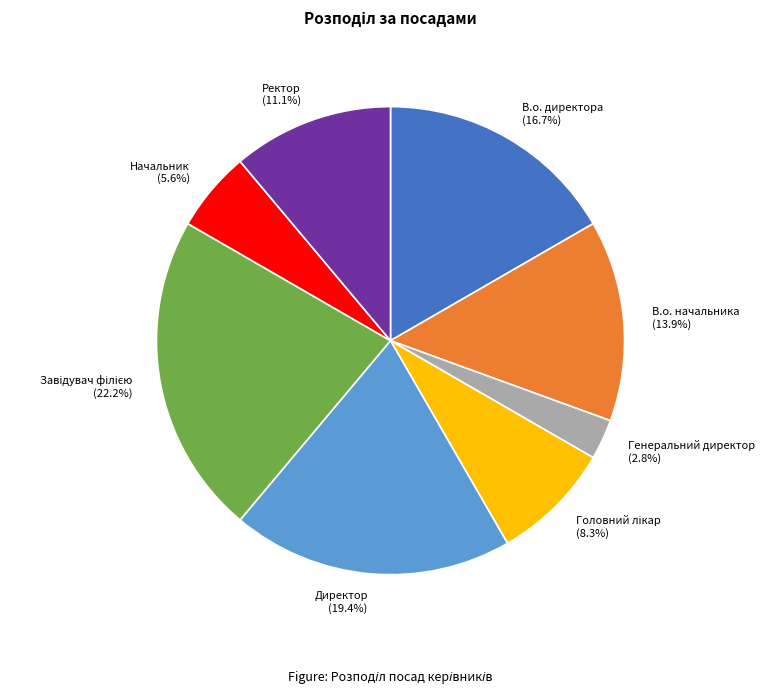

What portion of the pie excludes Начальник?

94.4%